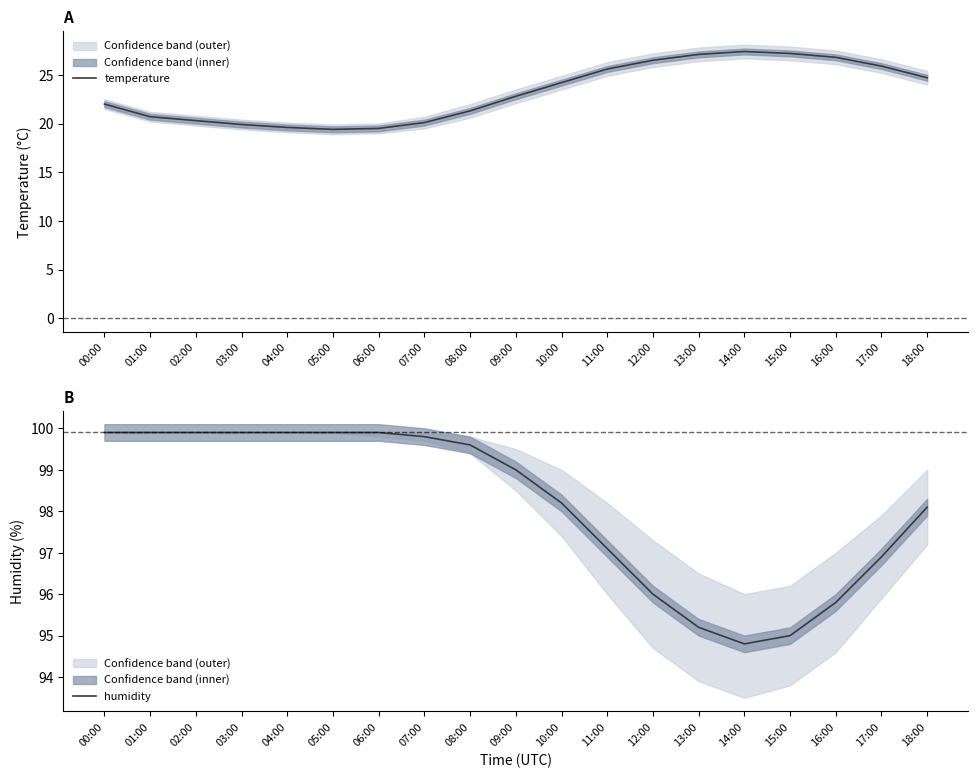

Which series has the widest spread of values?

temperature